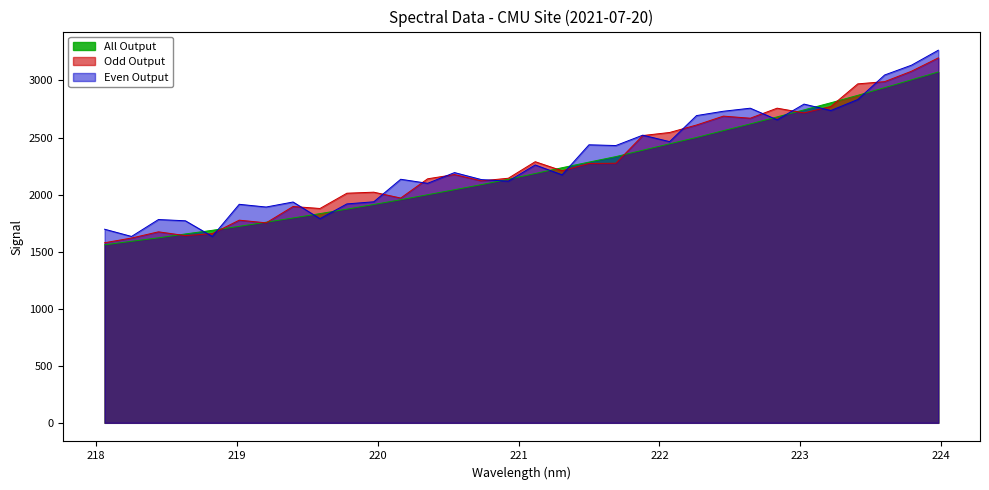

Between 222.8355 and 223.7895, which is larger?

223.7895